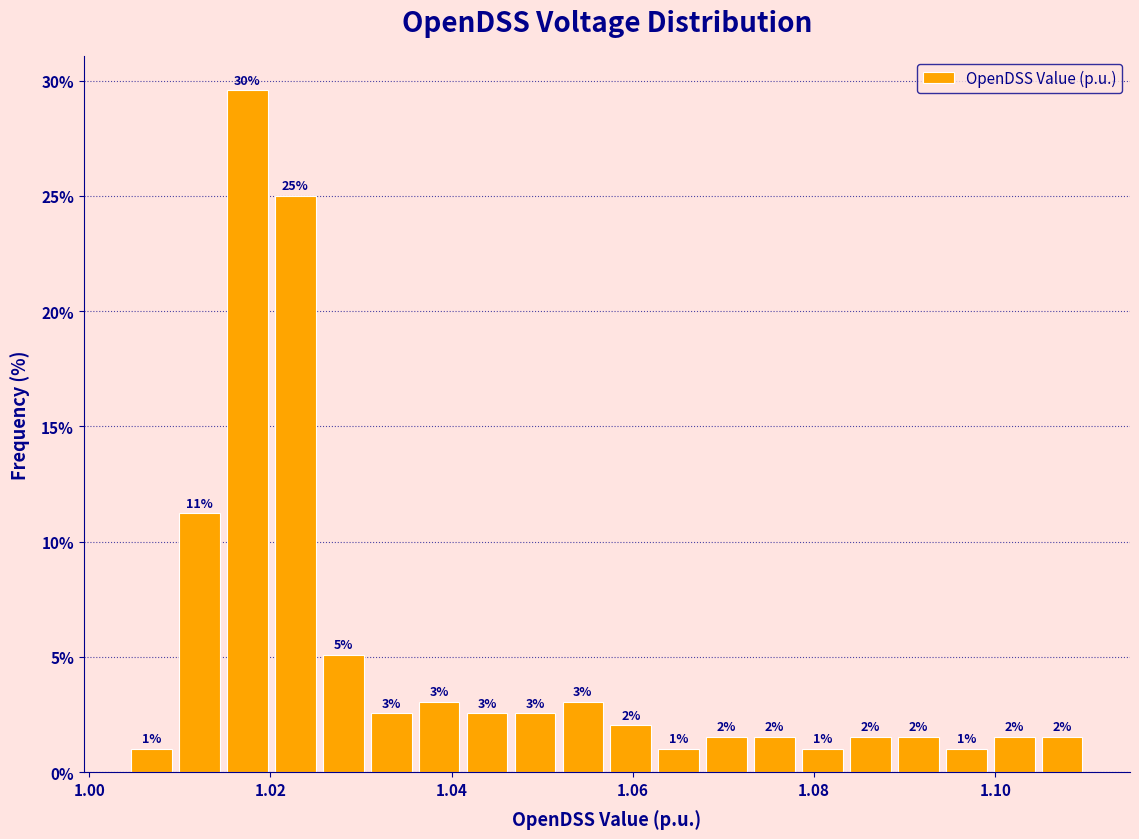

Around what value on the x-axis is the tallest bar? Give the approximate position of its centre, as read against the axis.

1.018